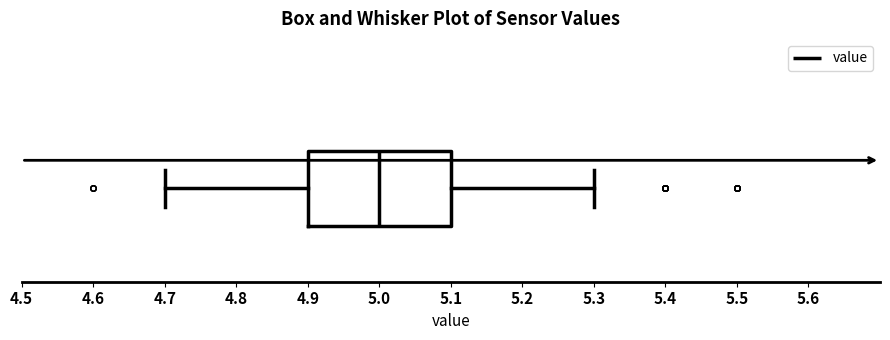

Where does the left whisker of the box end on the x-axis? The values are not printed on the chart, so give them approximately, as read against the axis.

4.7